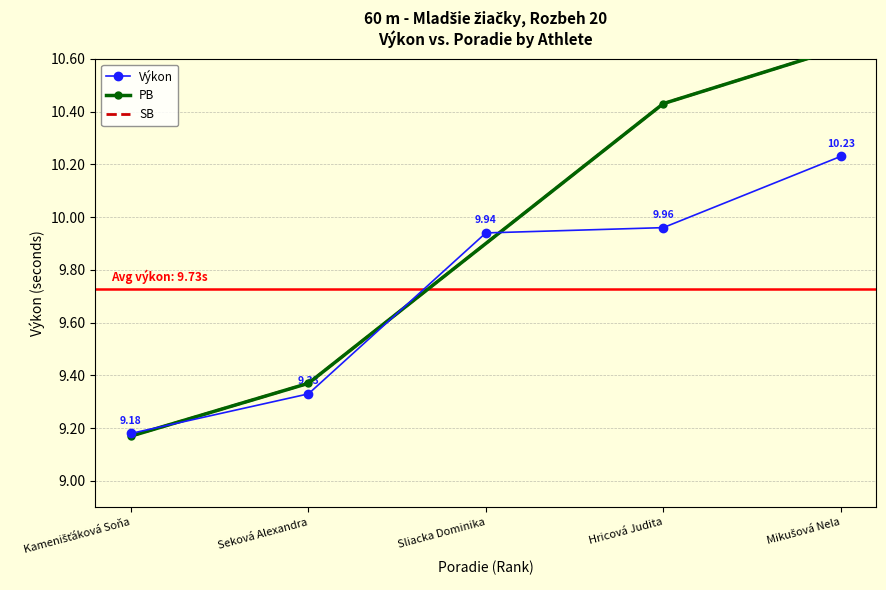

True or false: Výkon has more than 2 points higher than both neighbors.

False